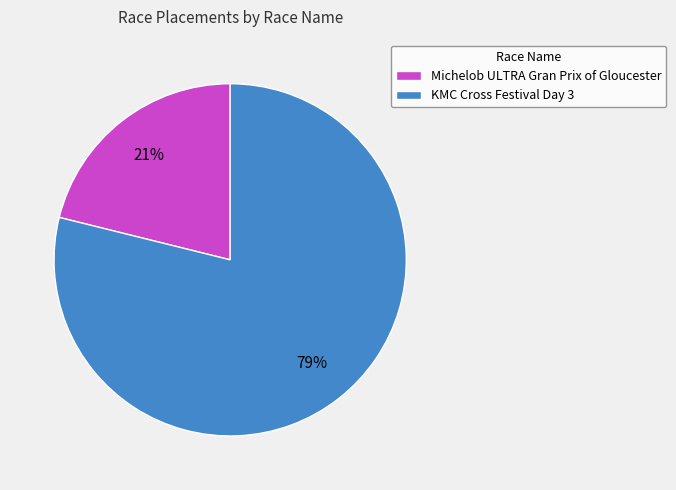

Is it true that Michelob ULTRA Gran Prix of Gloucester is 11% of the pie?

False